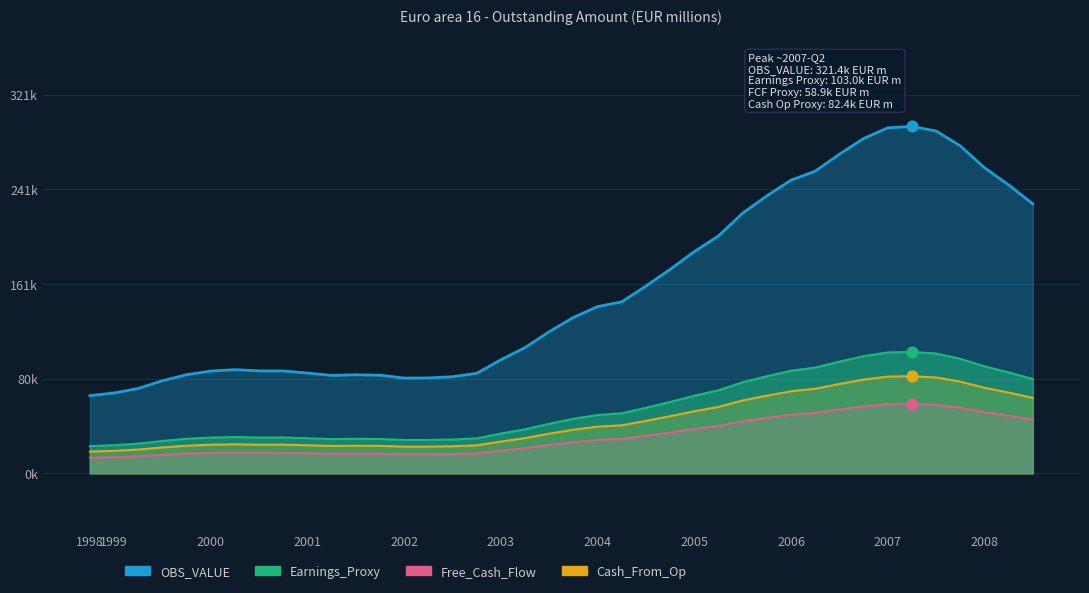

Approximately how many times larger is the value at 2000-Q1 compared to 2002-Q4?

1.0